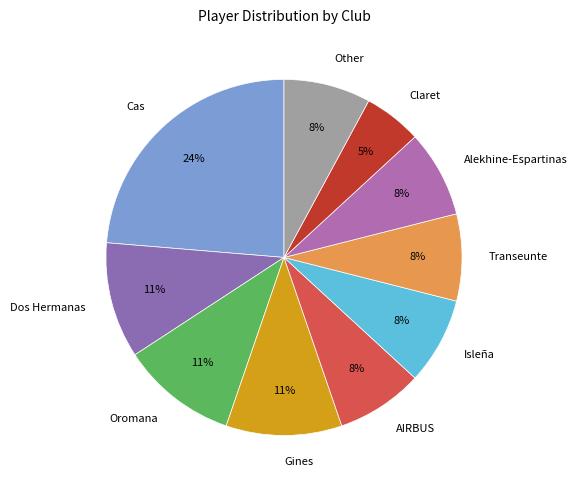

To the nearest percent, what percentage of the pie is Alekhine-Espartinas?

8%